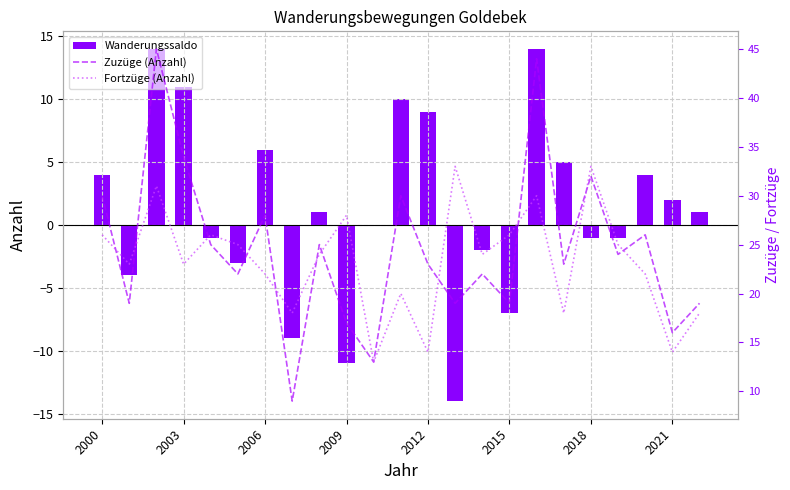

Where does the Fortzüge (Anzahl) series first go above 24?

2000